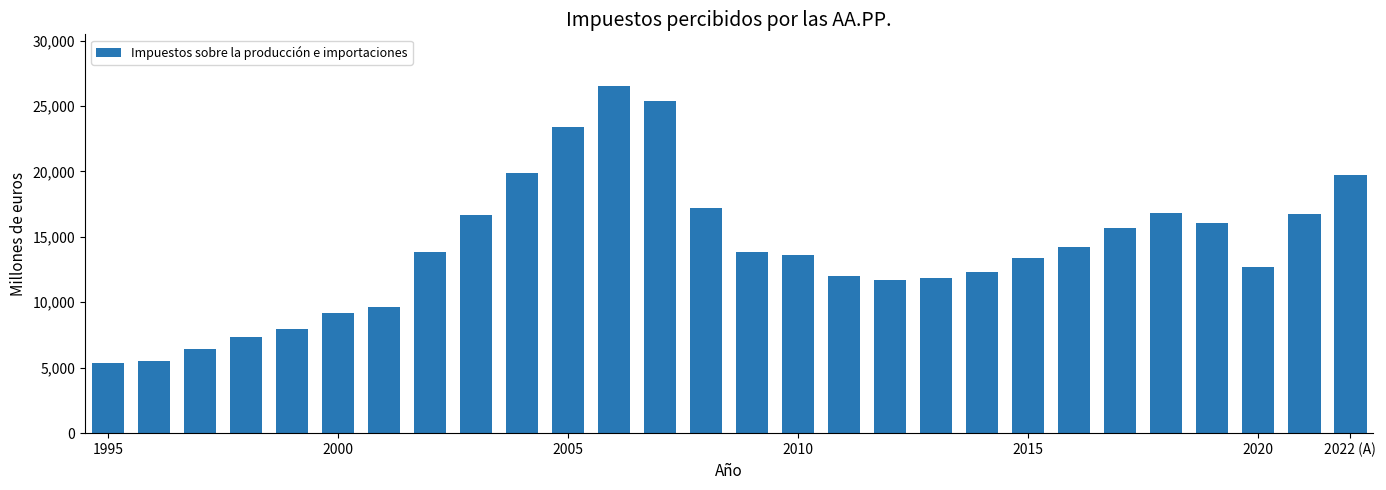

What is the minimum value shown in the chart?

5339